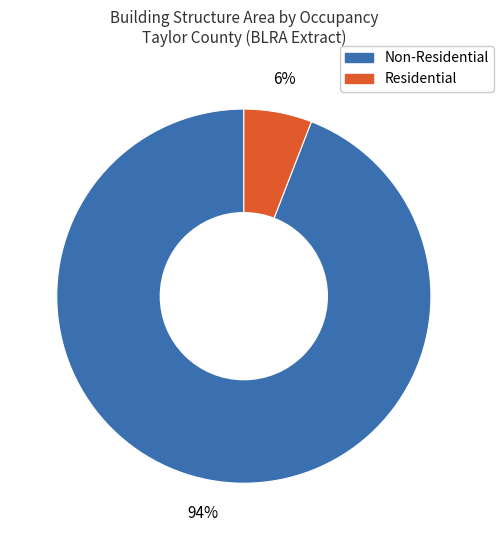

Does any single category account for the majority?

Yes